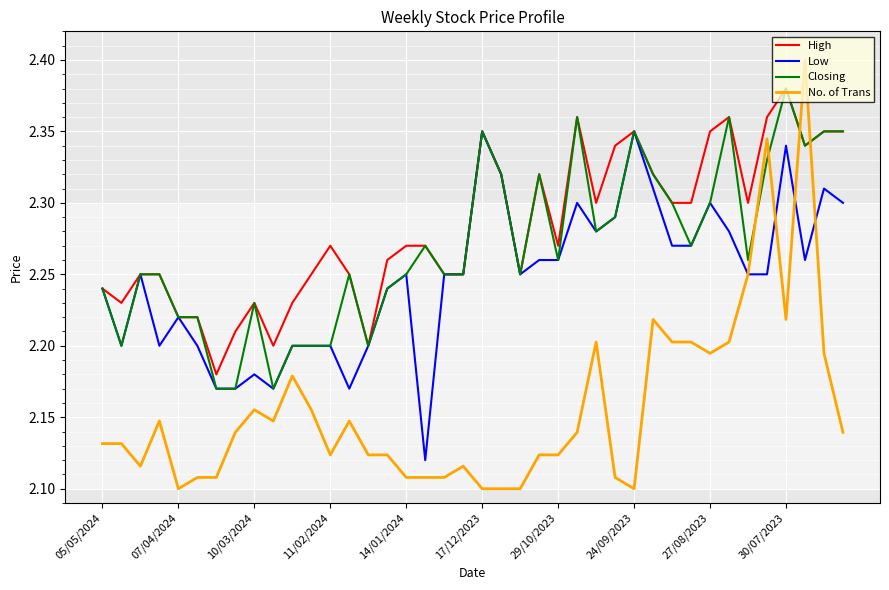

True or false: High and No. of Trans intersect in this chart.

True